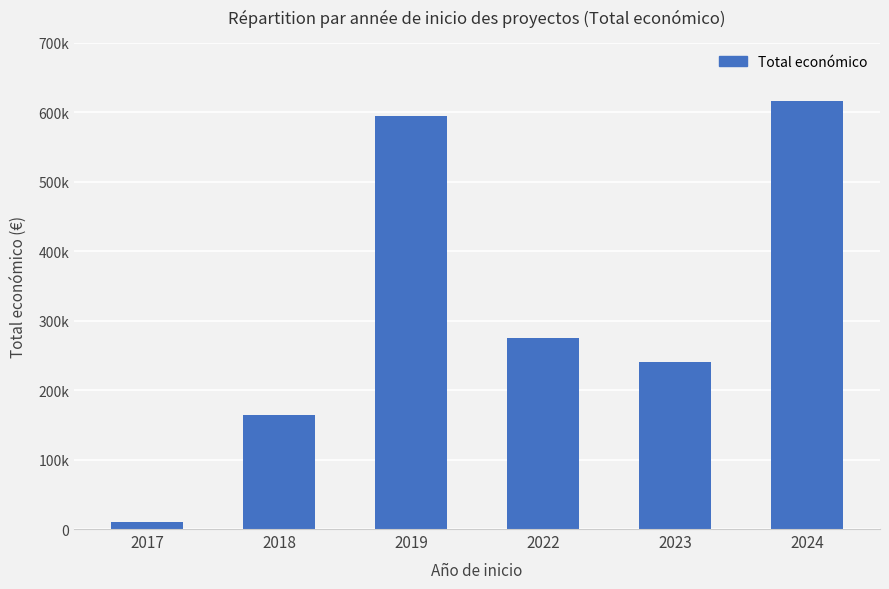

What is the difference between the maximum and minimum values?

604895